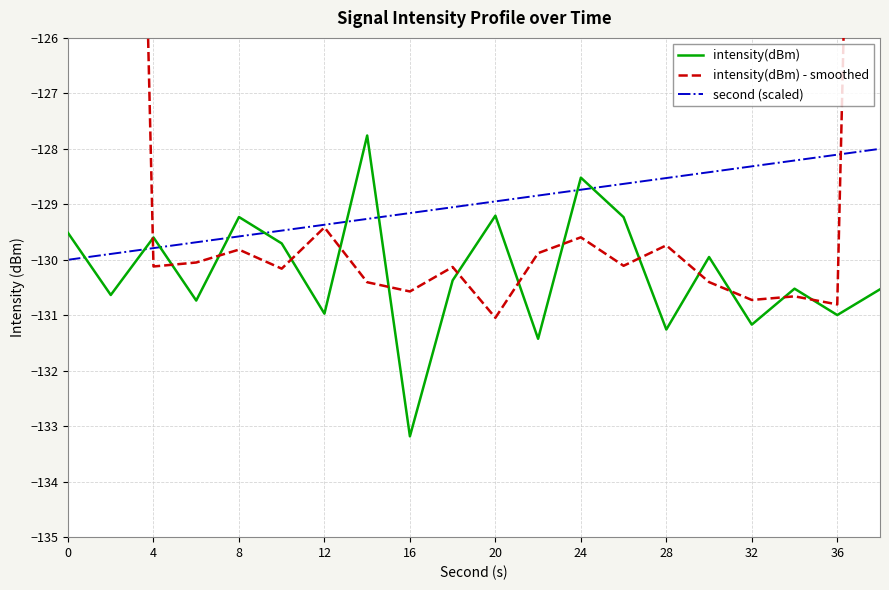

At how many categories does at least one series exceed -91?

1